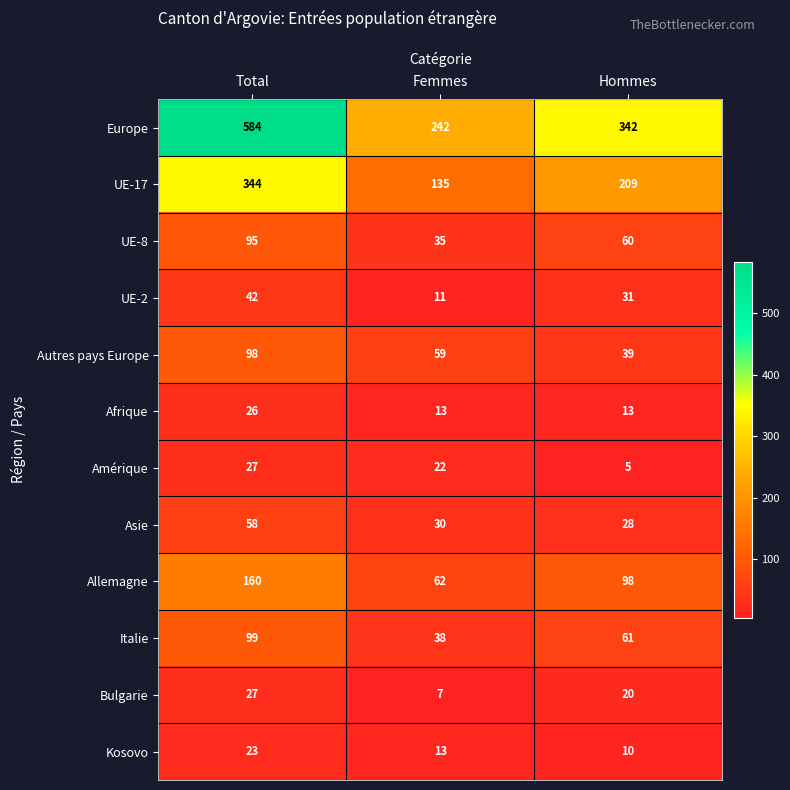

What is the minimum value for Asie?

28